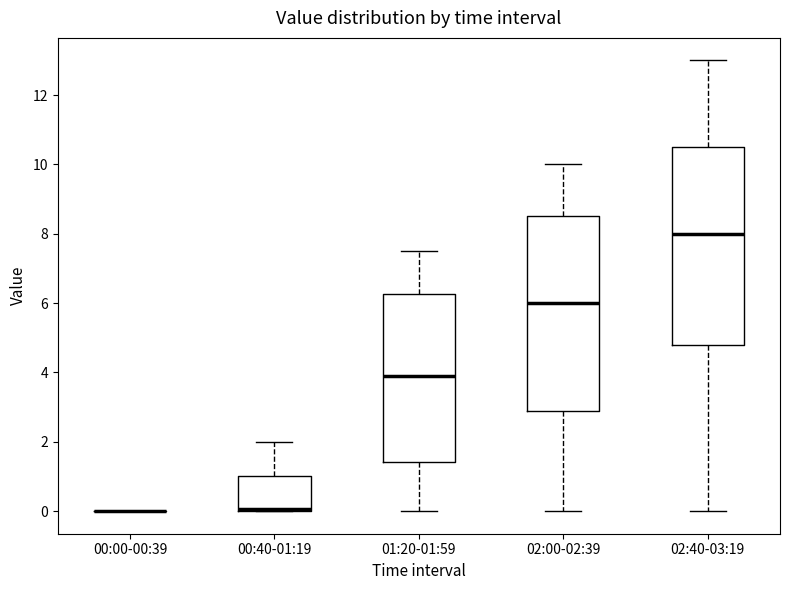

Where does the upper whisker of the box for 00:40-01:19 end on the y-axis? The values are not printed on the chart, so give them approximately, as read against the axis.

2.0